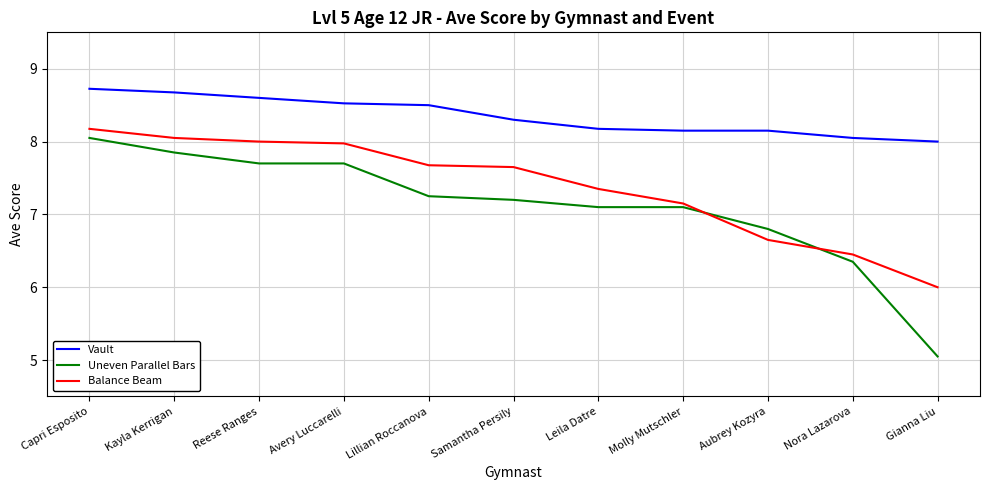

Which category has the highest value across all series?

Capri Esposito